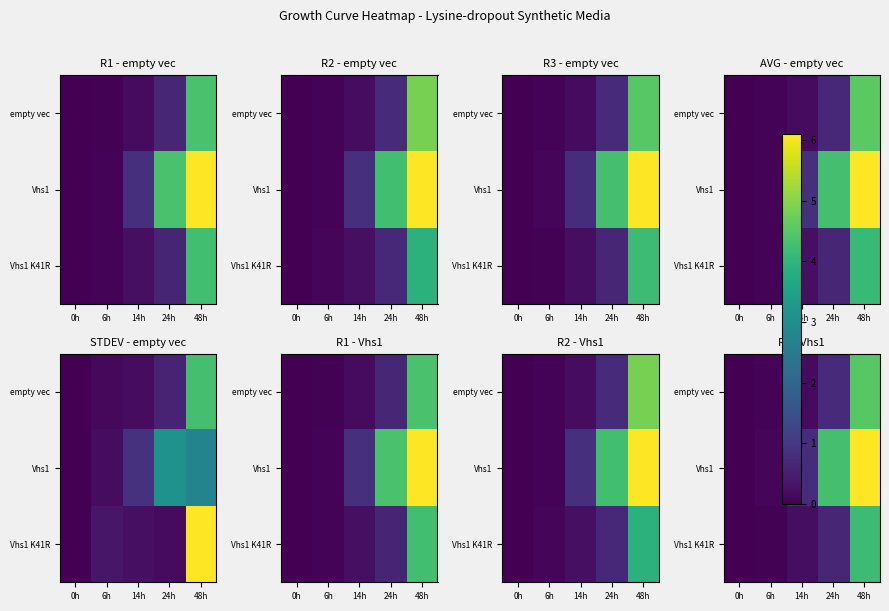

Count the number of categories in the chart.

5